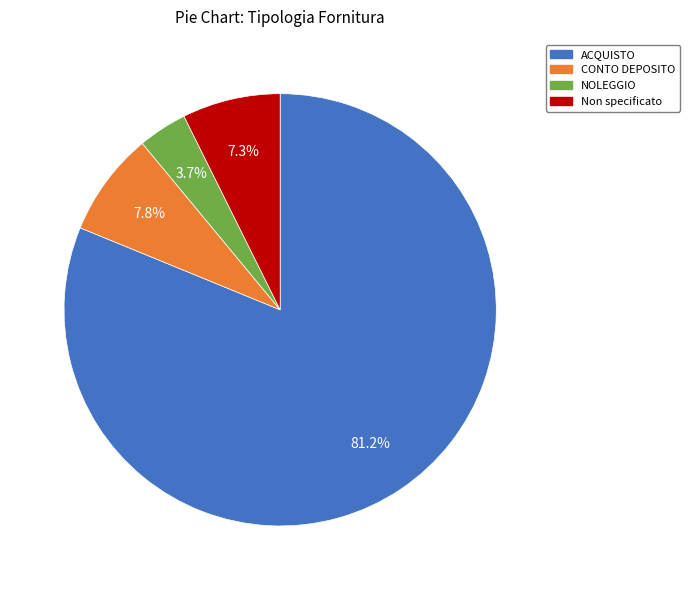

How many slices are in this pie chart?

4